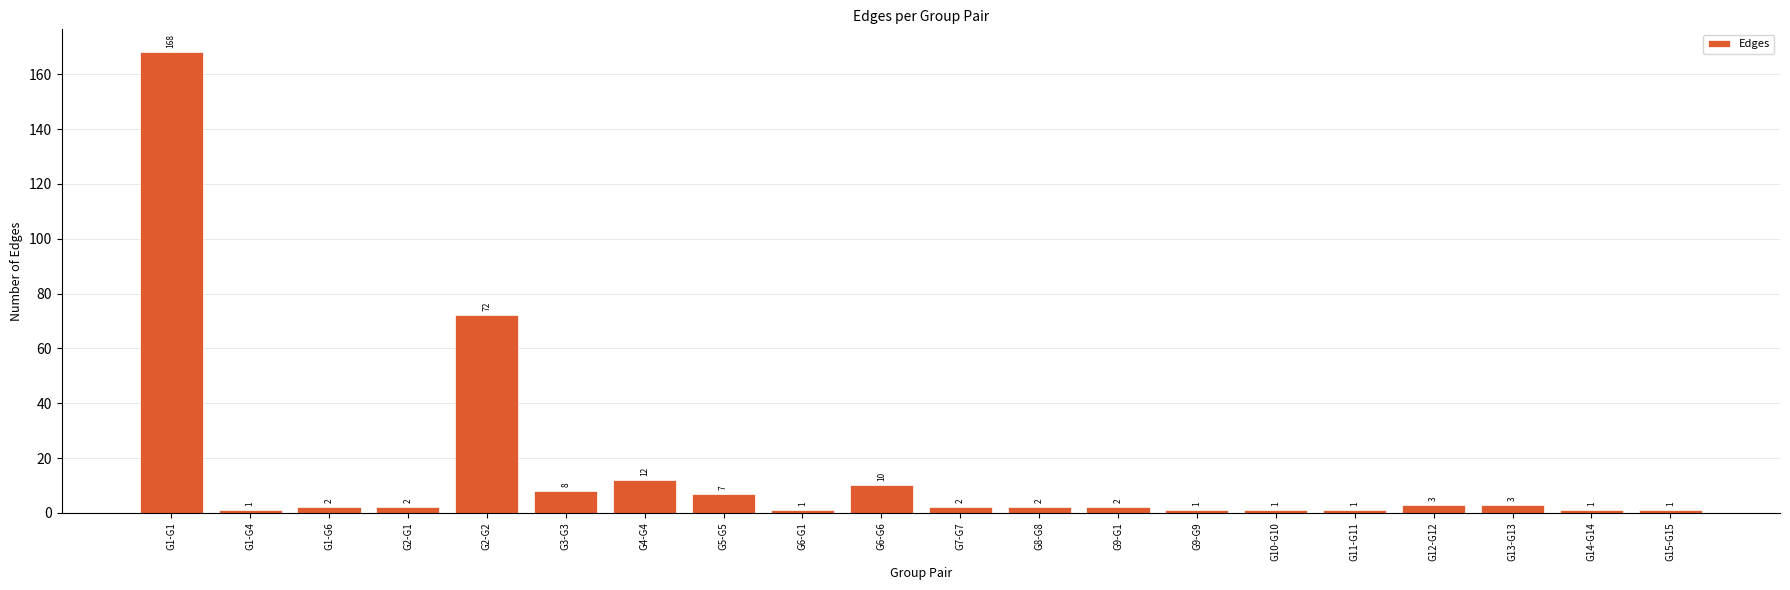

Reading left to right, transcribe all the data shown in this chart.

168	1	2	2	72	8	12	7	1	10	2	2	2	1	1	1	3	3	1	1